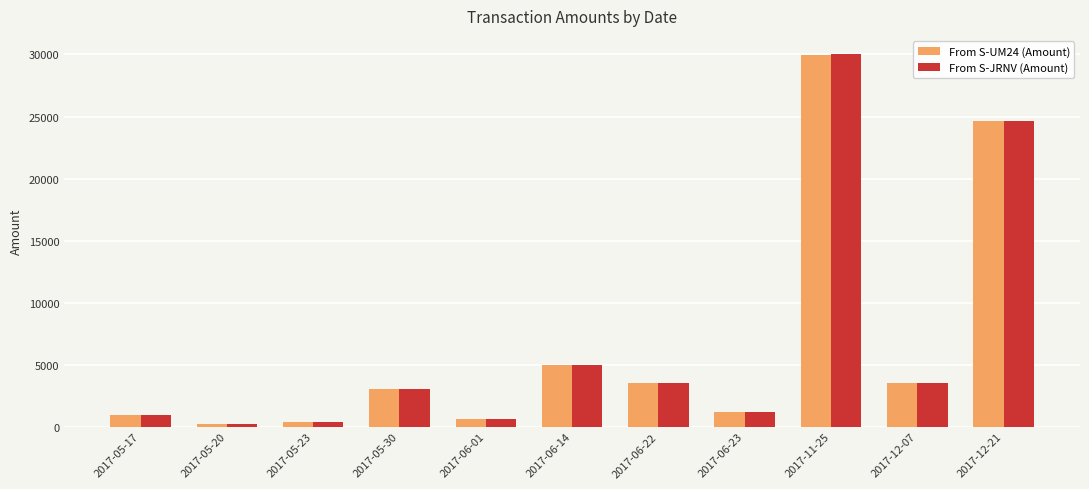

What position from the right is 2017-05-23?

9